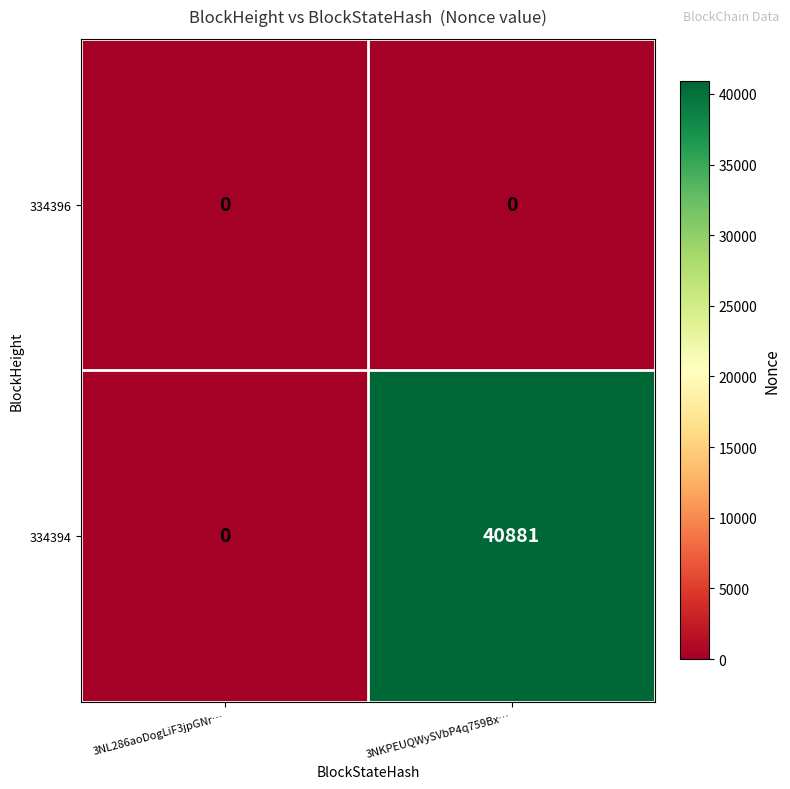

Rank the series by their average value, from lowest to highest.

334396, 334394